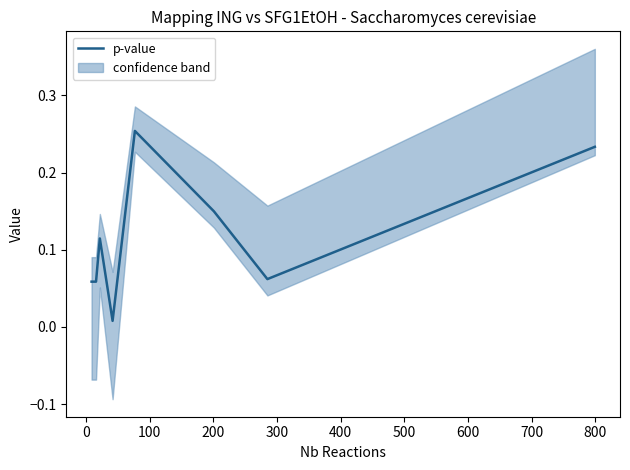

Does the chart display data point markers on the line(s)?

No